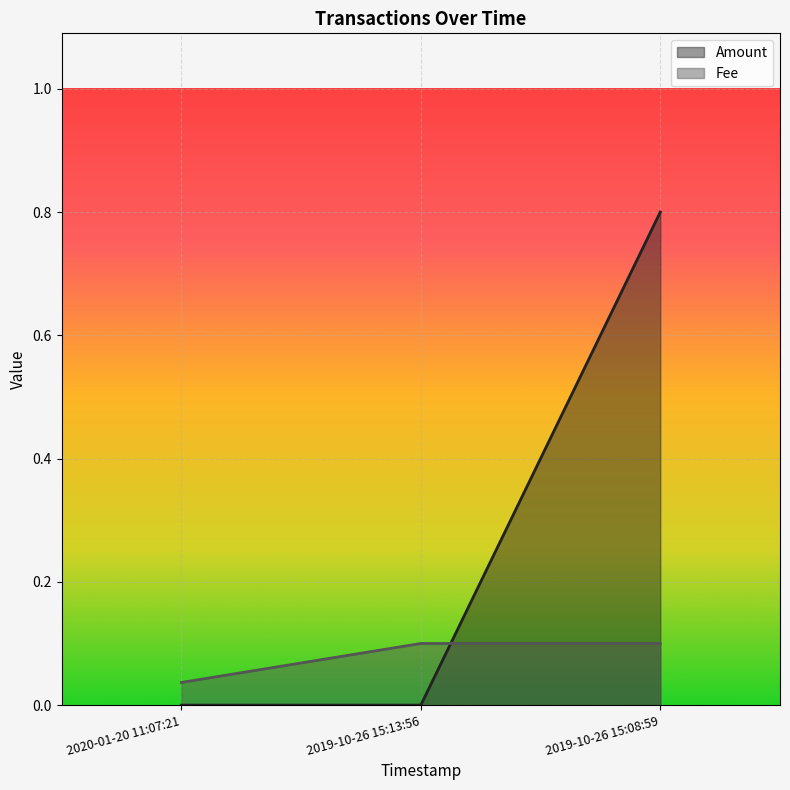

Which series has the widest spread of values?

Amount